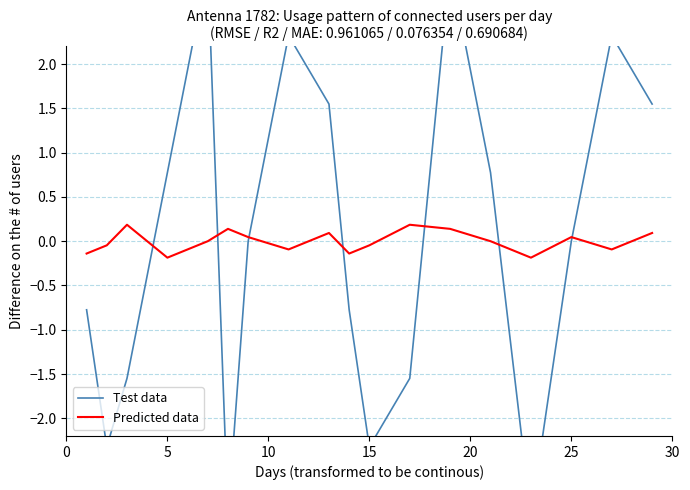

How many values in the Predicted data series are below 0?

8